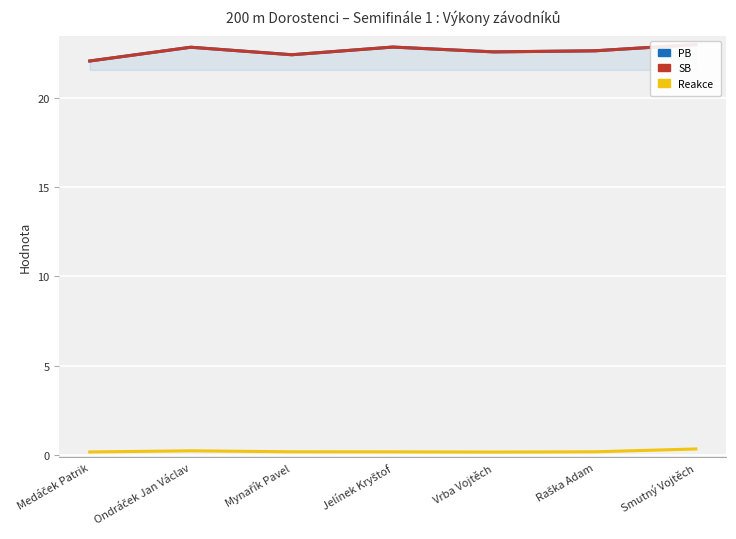

Is it true that PB equals 33.9 at Jelínek Kryštof?

False